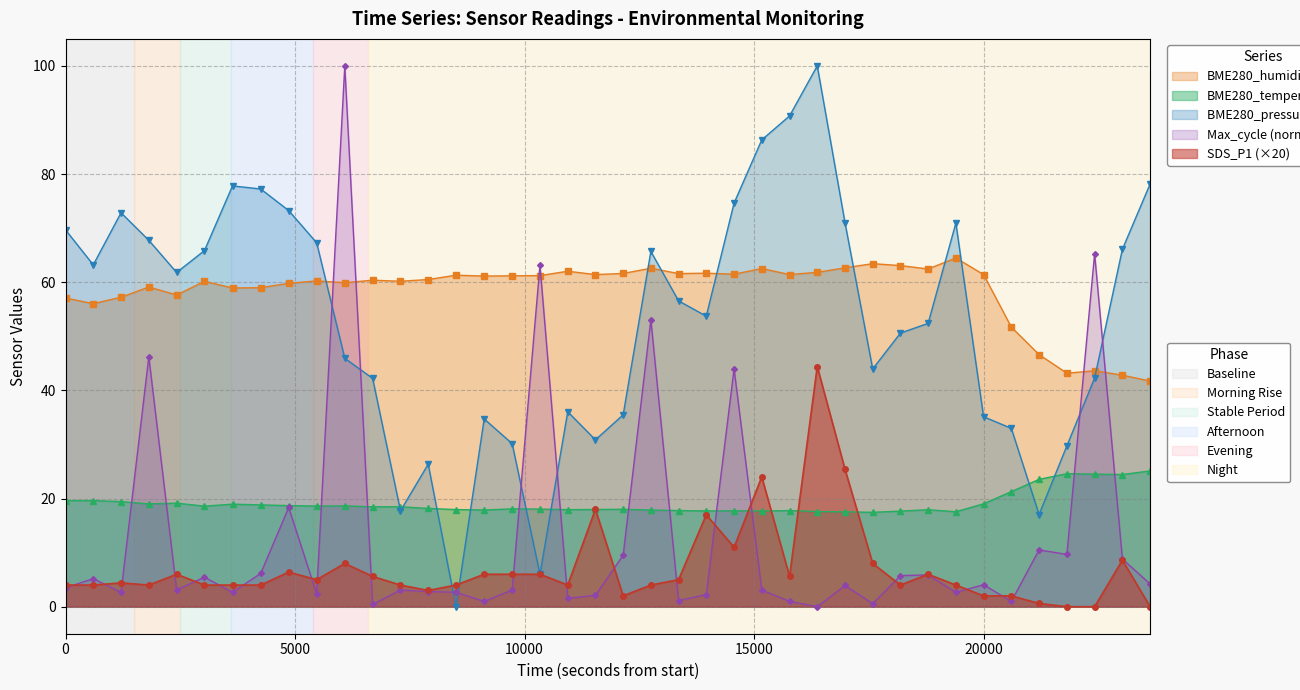

At which category is the sum across all series the highest?

2022/09/11 01:51:19